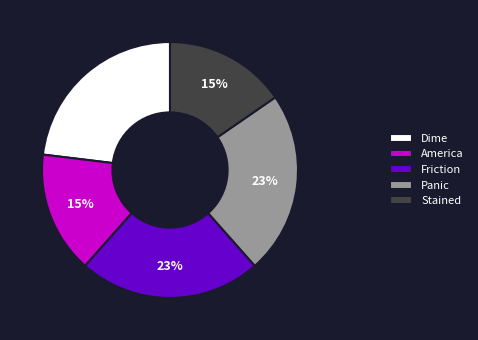

Which has a higher value, America or Panic?

Panic